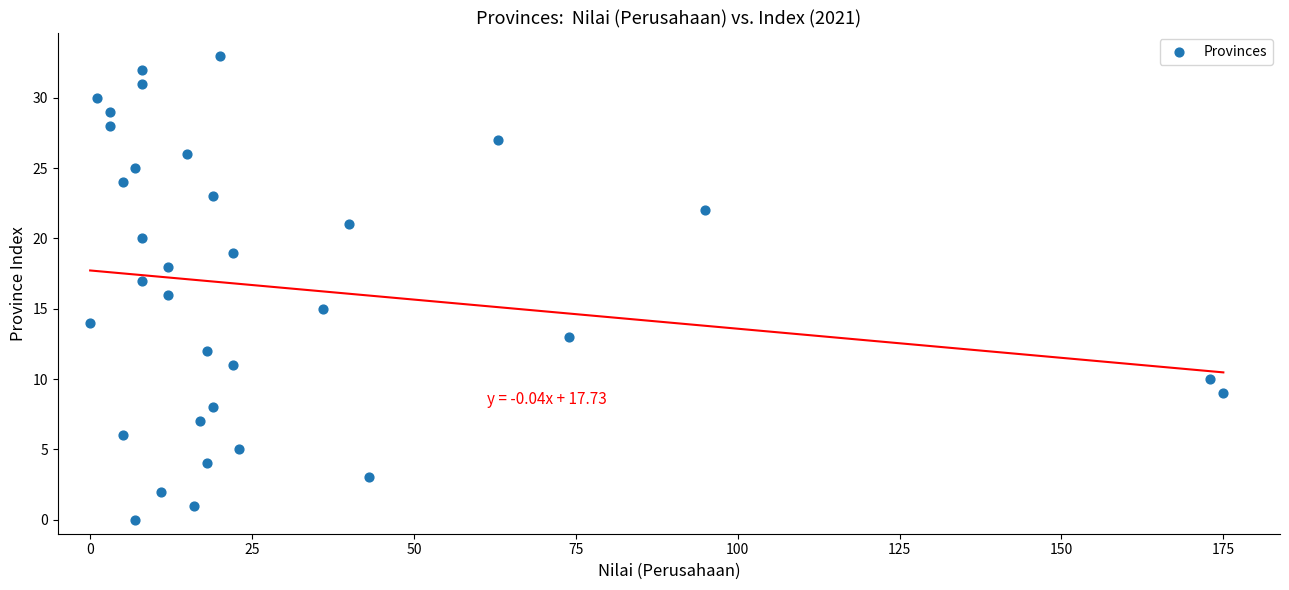

What is the range of X values (max minus min)?

175